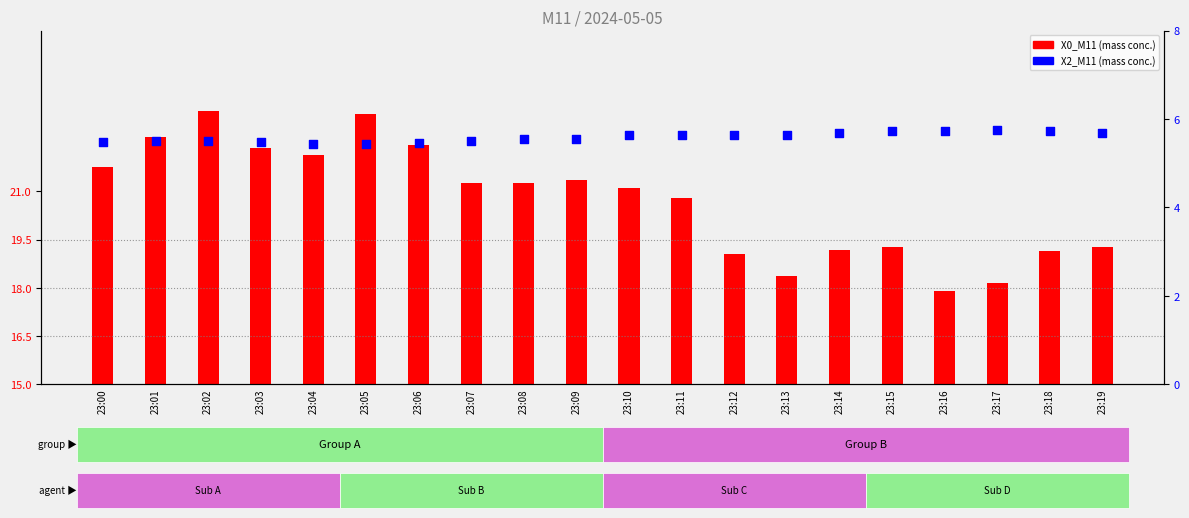

Which series contains the highest Y value?

X0_M11